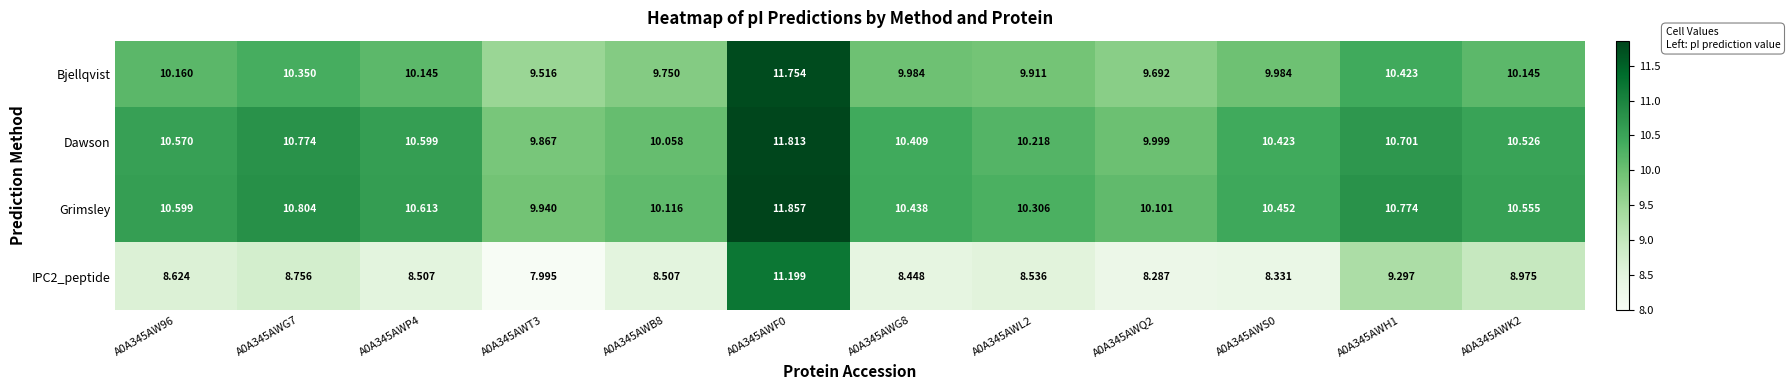

Which series has the largest total across all categories?

Grimsley